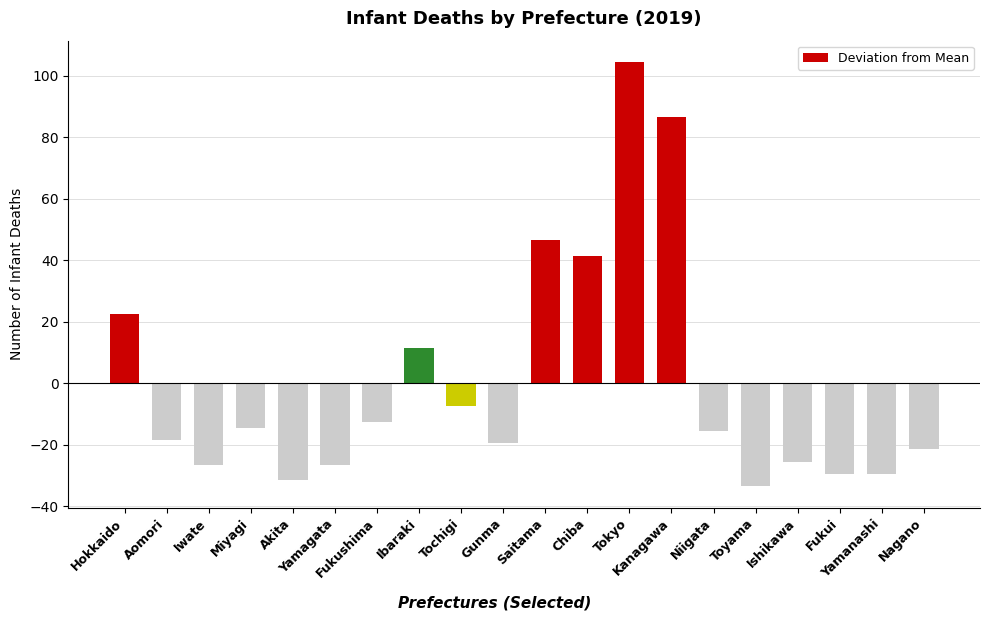

What is the difference between the values at Kanagawa and Toyama?

120.0